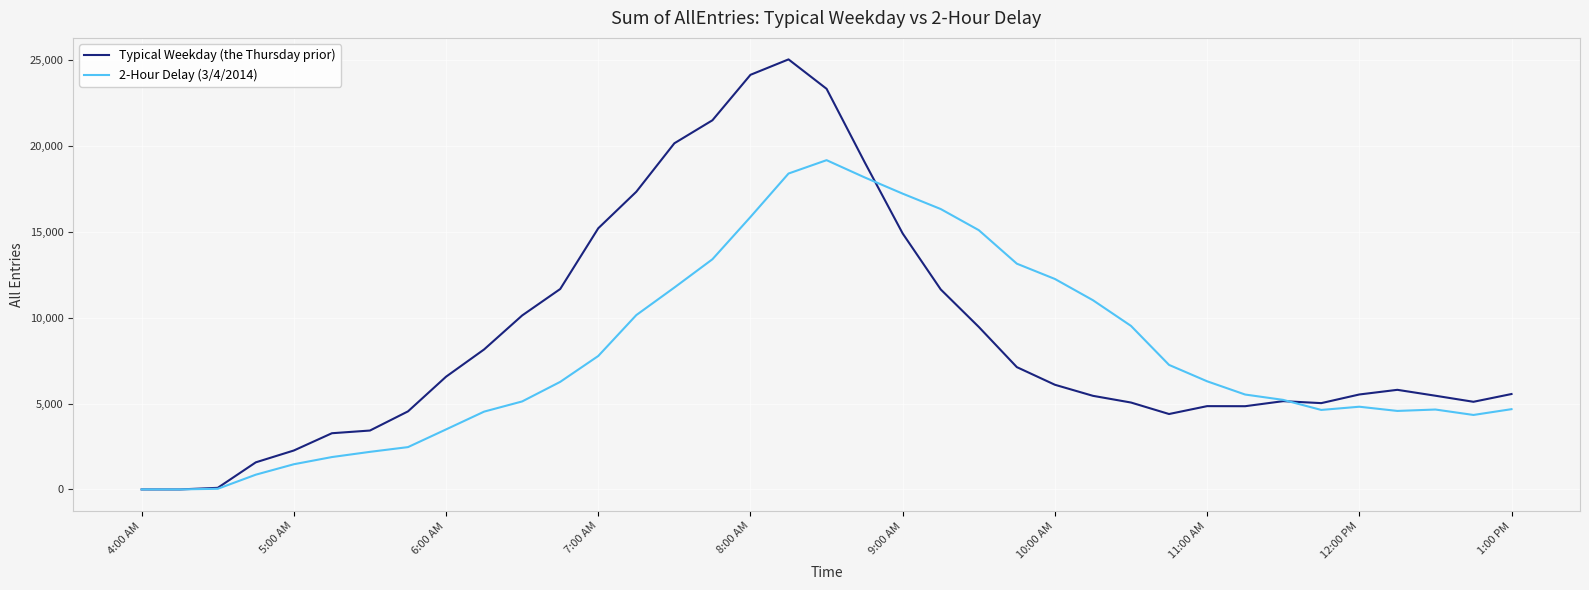

After their last crossing, which series has the higher values: Typical Weekday (the Thursday prior) or 2-Hour Delay (3/4/2014)?

Typical Weekday (the Thursday prior)